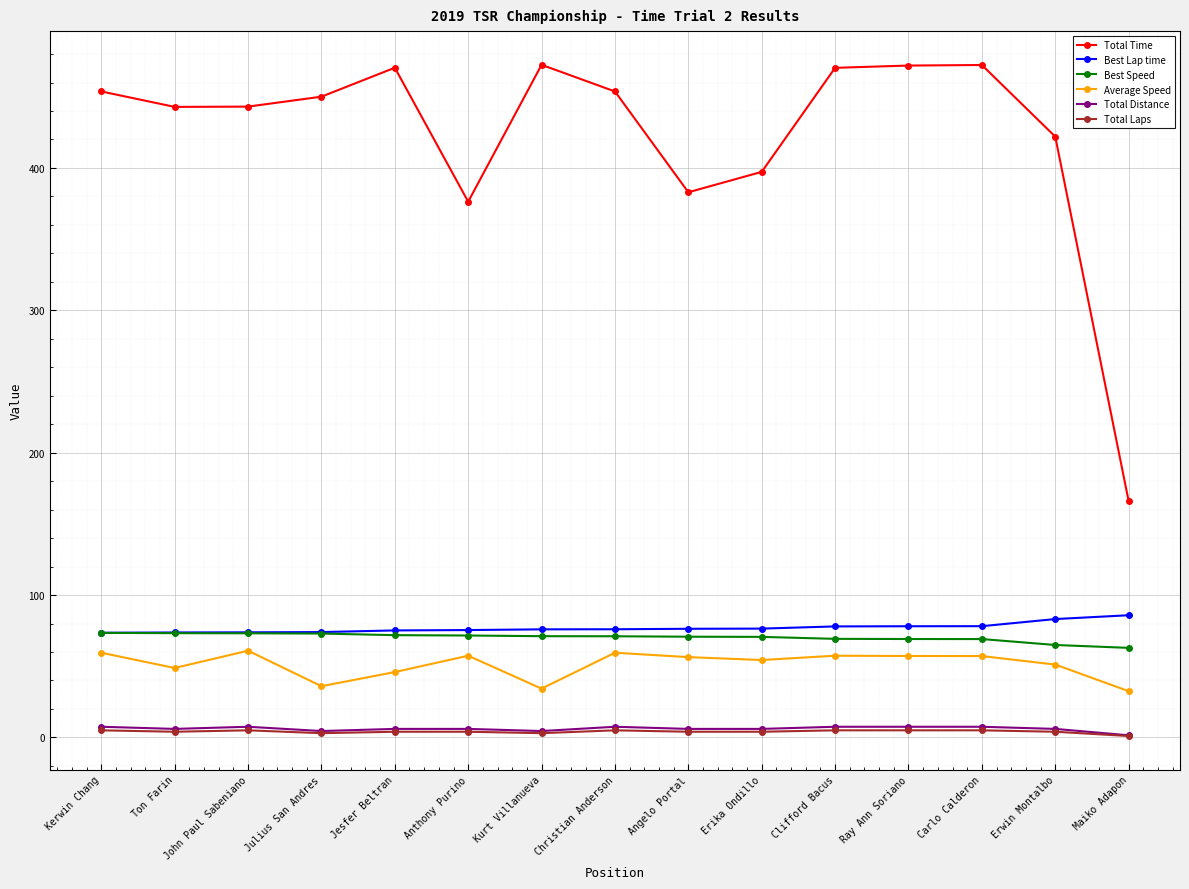

True or false: Average Speed and Best Speed cross at least once.

False